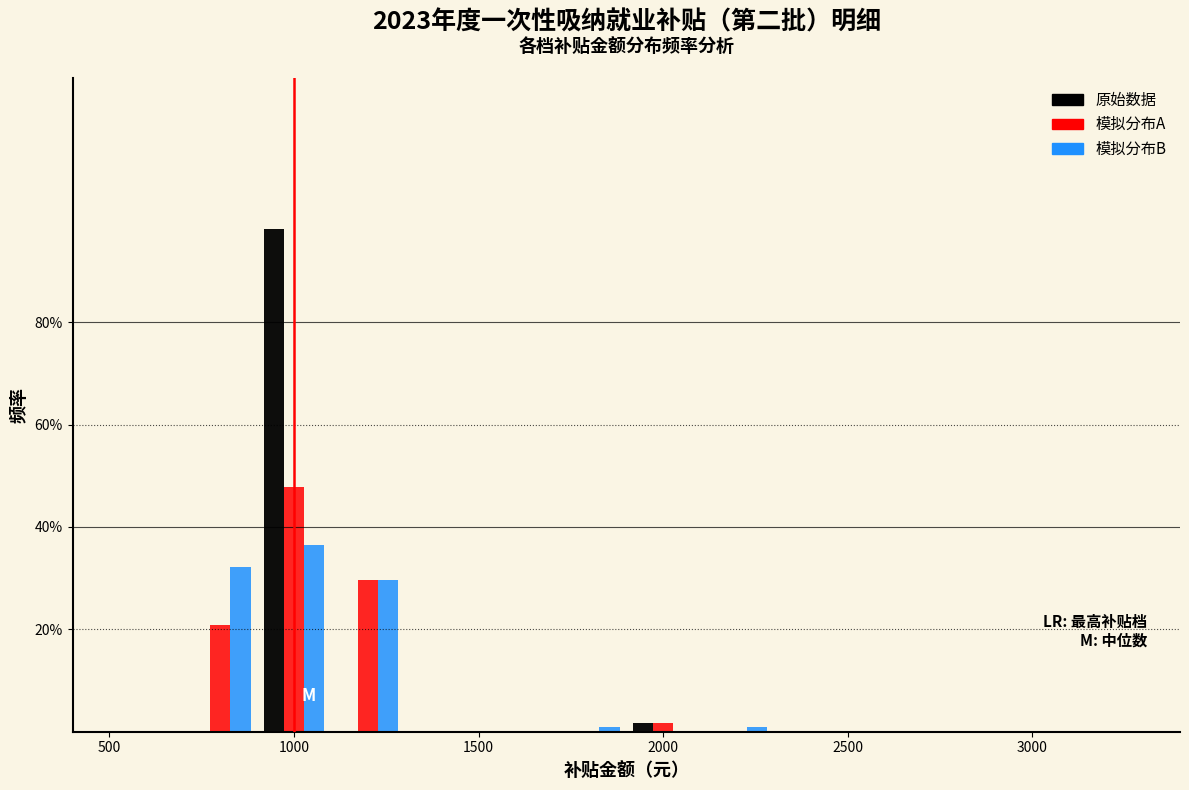

Reading left to right, transcribe this chart: for each range on the x-axis, give the height of each series' bar. The values are not printed on the chart, so give them approximately, as read against the axis.

500 to 700: 原始数据=0	模拟分布A=0	模拟分布B=0
700 to 900: 原始数据=0	模拟分布A=20	模拟分布B=32
900 to 1100: 原始数据=98	模拟分布A=48	模拟分布B=36
1100 to 1300: 原始数据=0	模拟分布A=30	模拟分布B=30
1300 to 1500: 原始数据=0	模拟分布A=0	模拟分布B=0
1500 to 1700: 原始数据=0	模拟分布A=0	模拟分布B=0
1700 to 1900: 原始数据=0	模拟分布A=0	模拟分布B=under 2
1900 to 2100: 原始数据=under 2	模拟分布A=under 2	模拟分布B=0
2100 to 2300: 原始数据=0	模拟分布A=0	模拟分布B=under 2
2300 to 2500: 原始数据=0	模拟分布A=0	模拟分布B=0
2500 to 2700: 原始数据=0	模拟分布A=0	模拟分布B=0
2700 to 2900: 原始数据=0	模拟分布A=0	模拟分布B=0
2900 to 3100: 原始数据=0	模拟分布A=0	模拟分布B=0
3100 to 3300: 原始数据=0	模拟分布A=0	模拟分布B=0